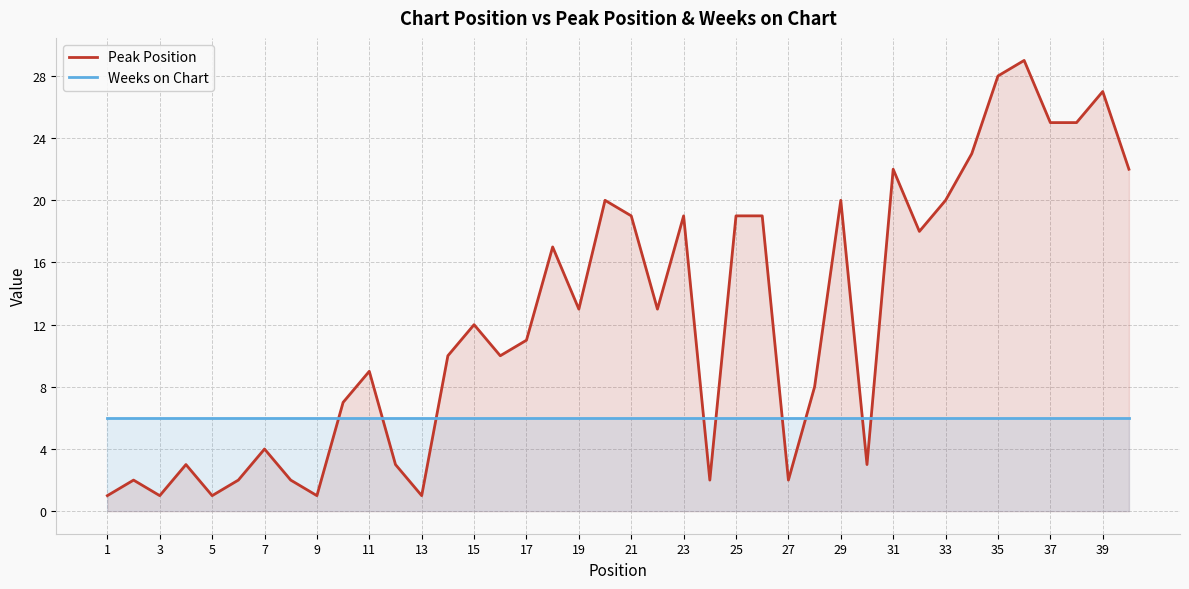

What is the sum of all Weeks on Chart values?

240